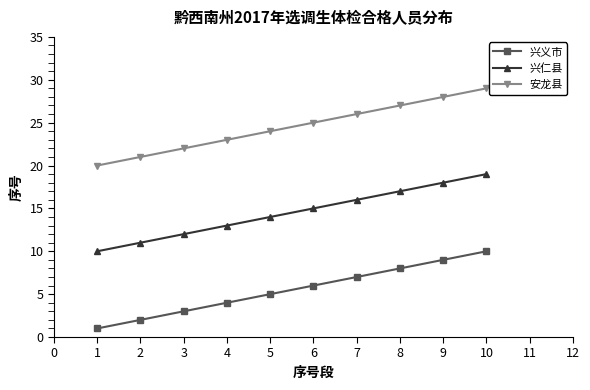

The 兴义市 series shows 10 at 5. True or false?

False